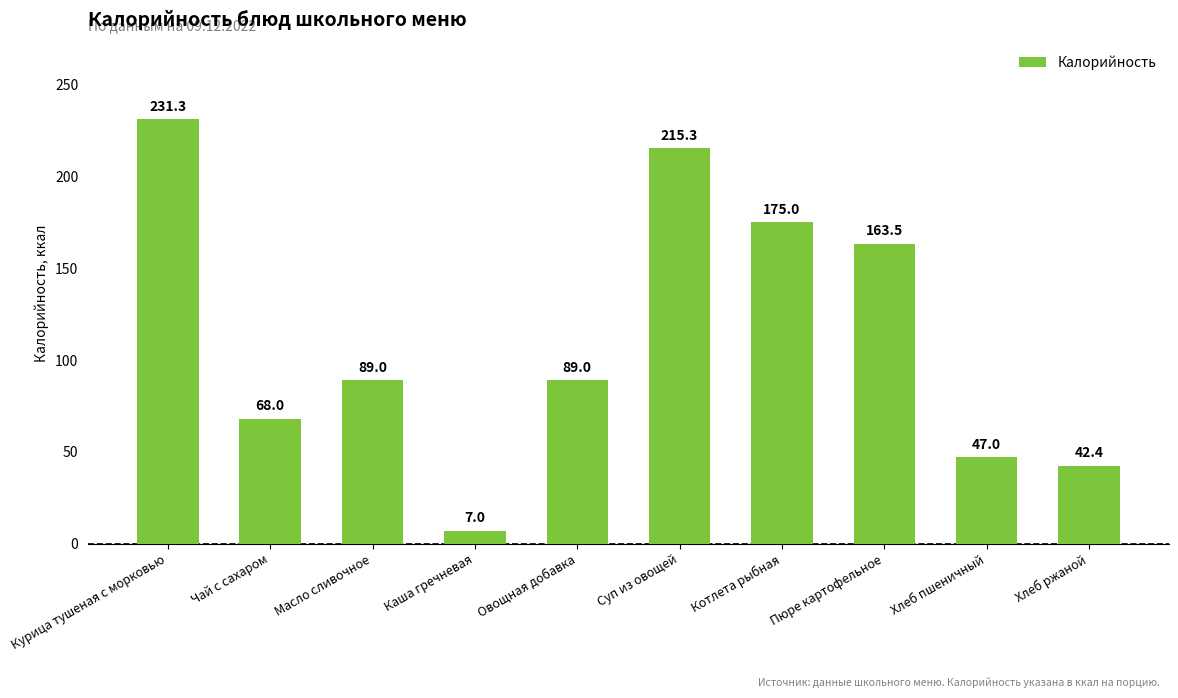

Approximately how many times larger is the value at Хлеб пшеничный compared to Хлеб ржаной?

1.1